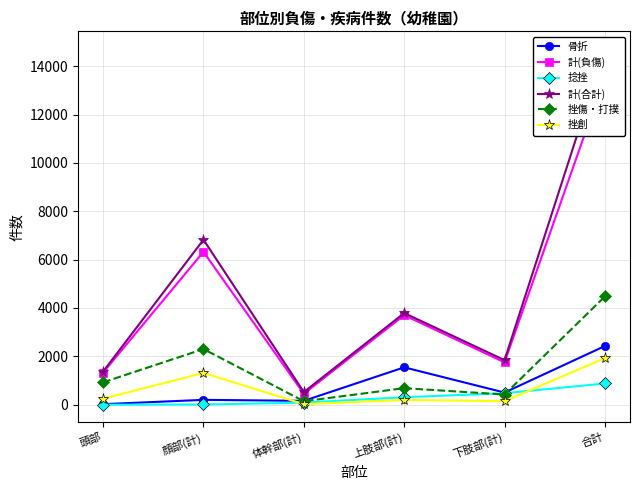

How many data points in 挫創 are less than 248?

3